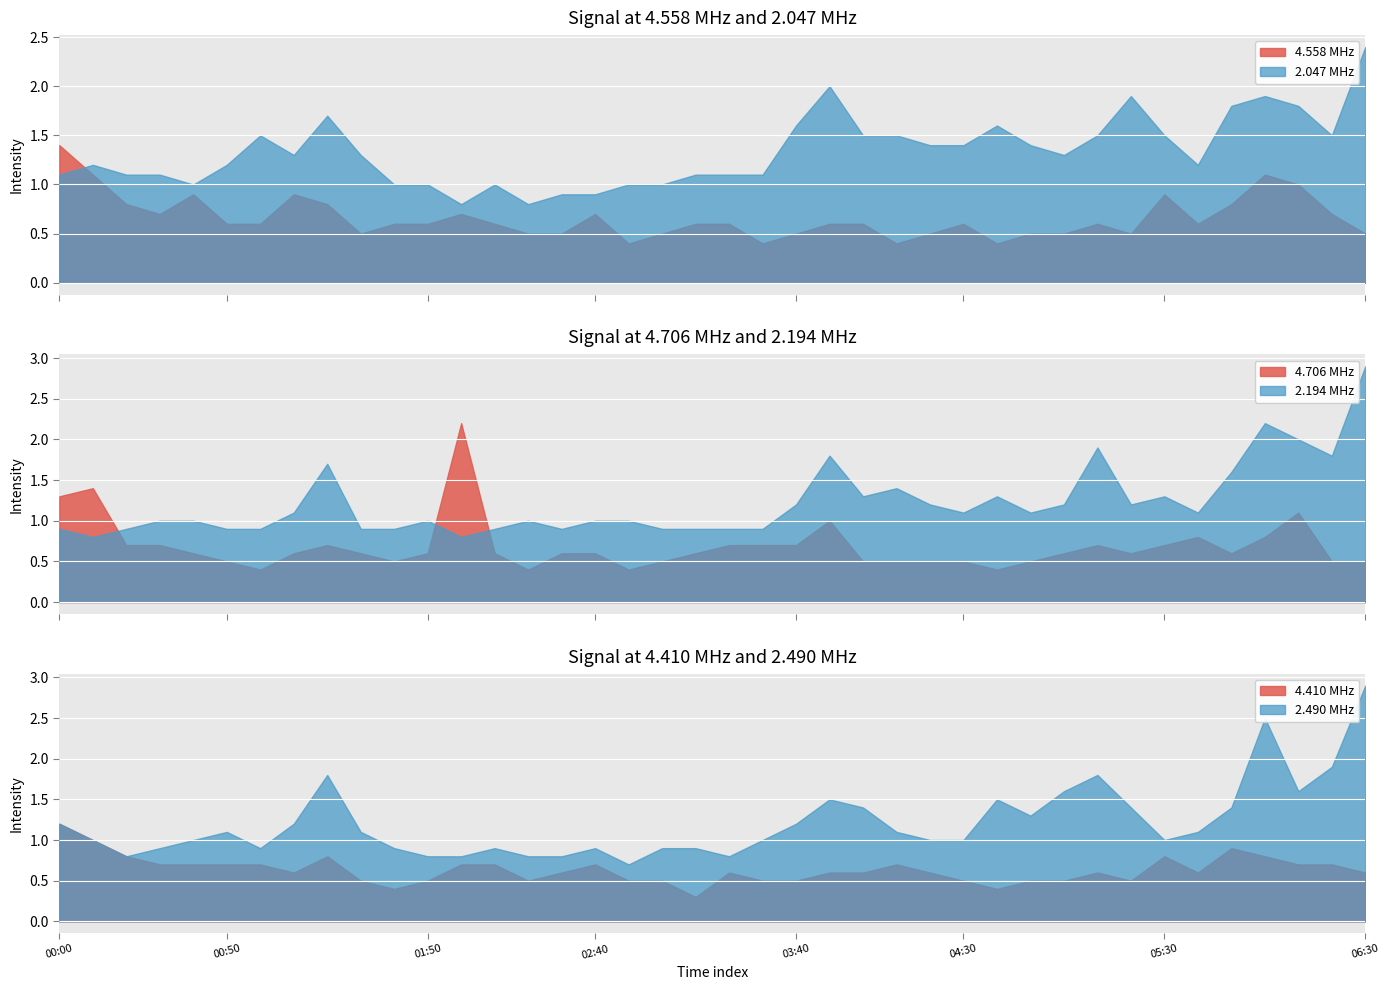

After their last crossing, which series has the higher values: 2.047 MHz or 4.558 MHz?

2.047 MHz